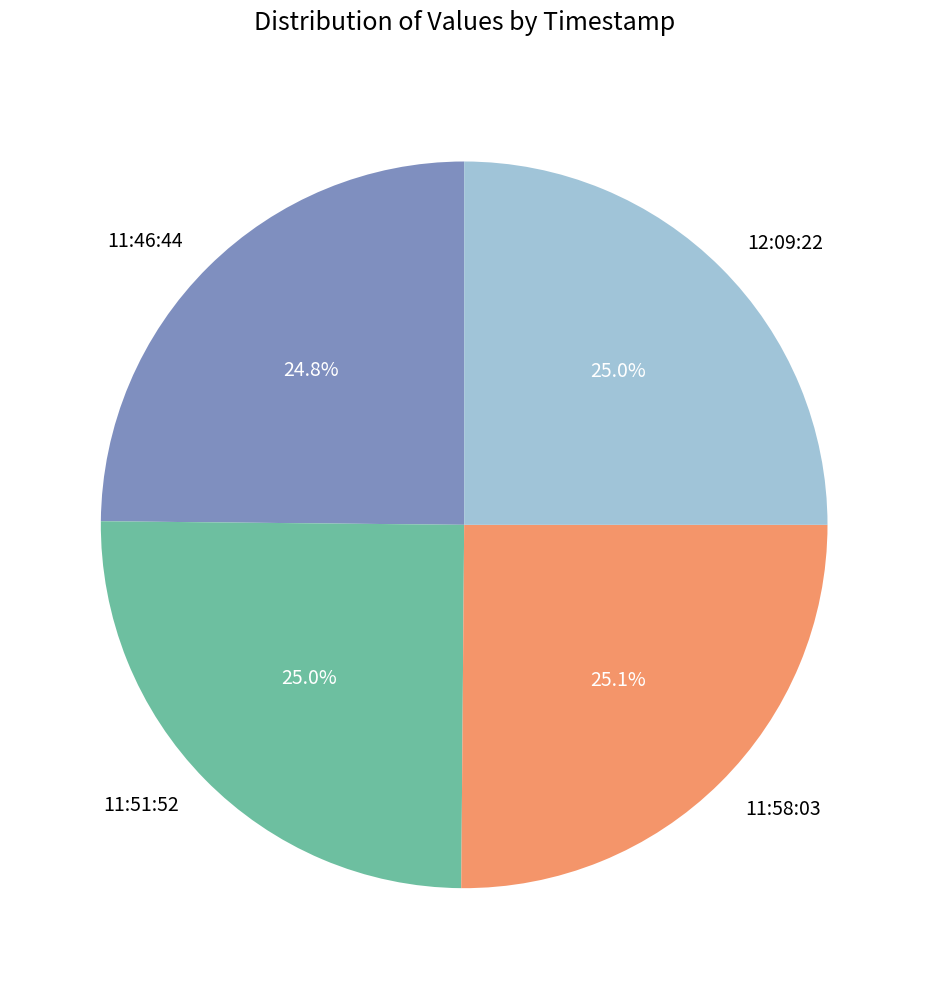

Does any single category account for the majority?

No